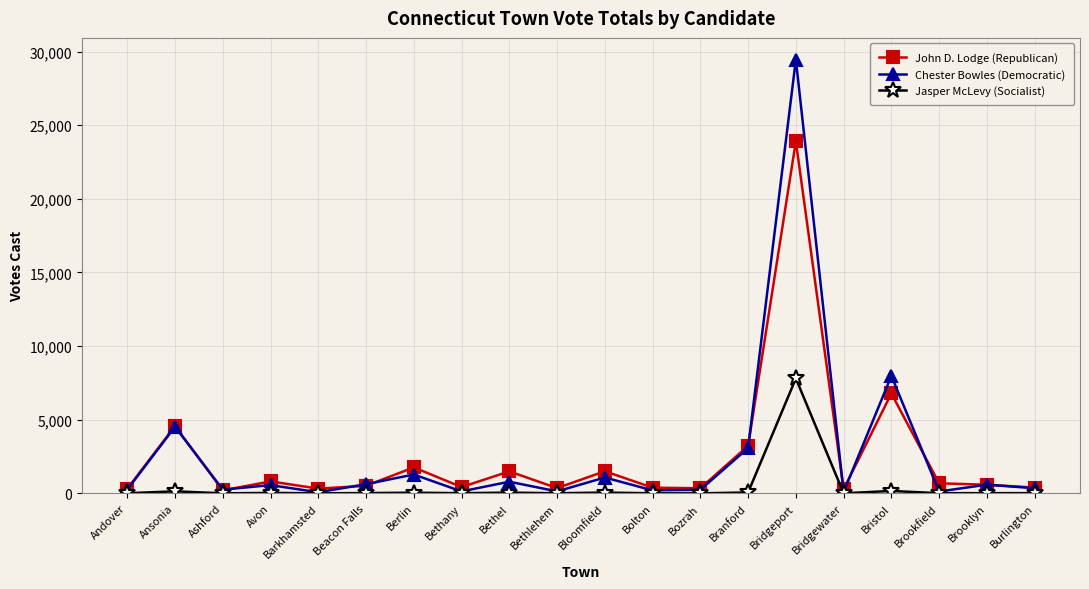

Between Bethany and Bridgeport, which series saw the biggest shift?

Chester Bowles (Democratic)